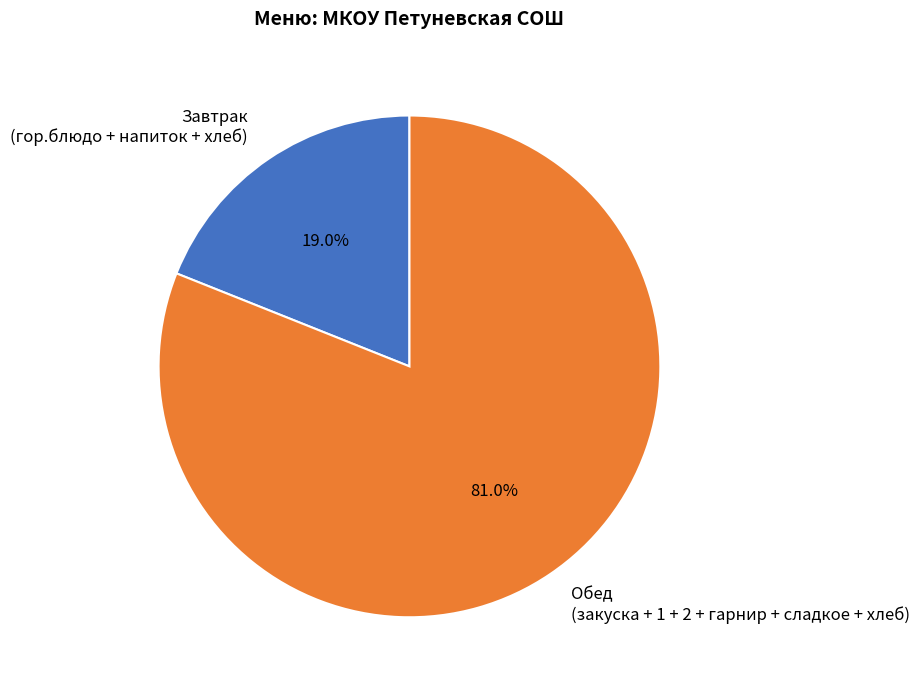

Rank the categories by value from lowest to highest.

Завтрак (гор.блюдо + напиток + хлеб), Обед (закуска + 1 + 2 + гарнир + сладкое + хлеб)